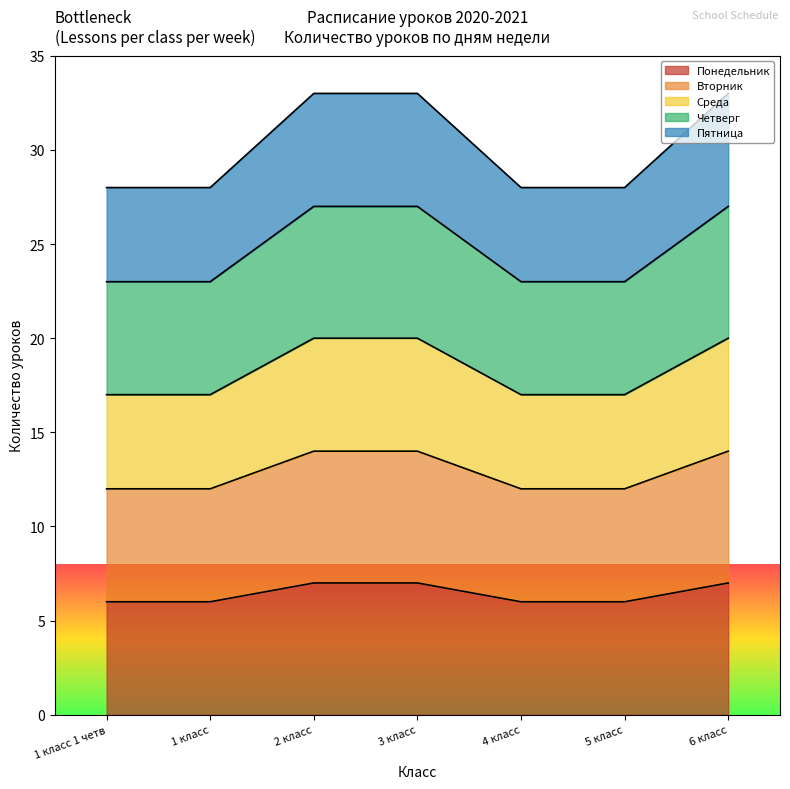

At which label is Четверг closest to 25?

1 класс 1 четв